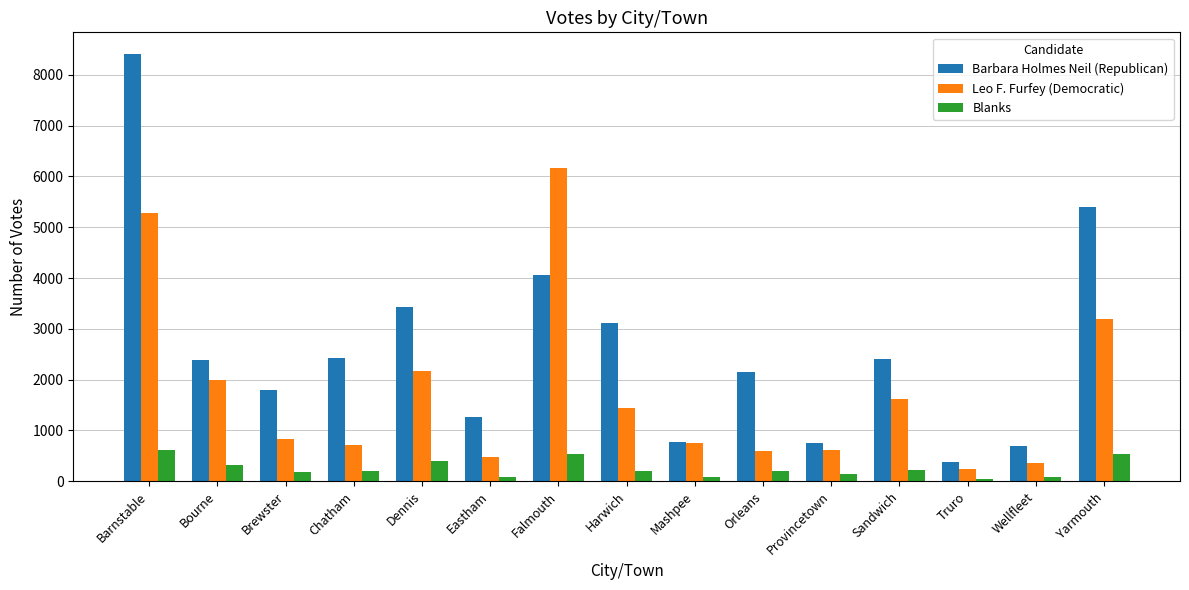

What is the average value of the Leo F. Furfey (Democratic) series?

1765